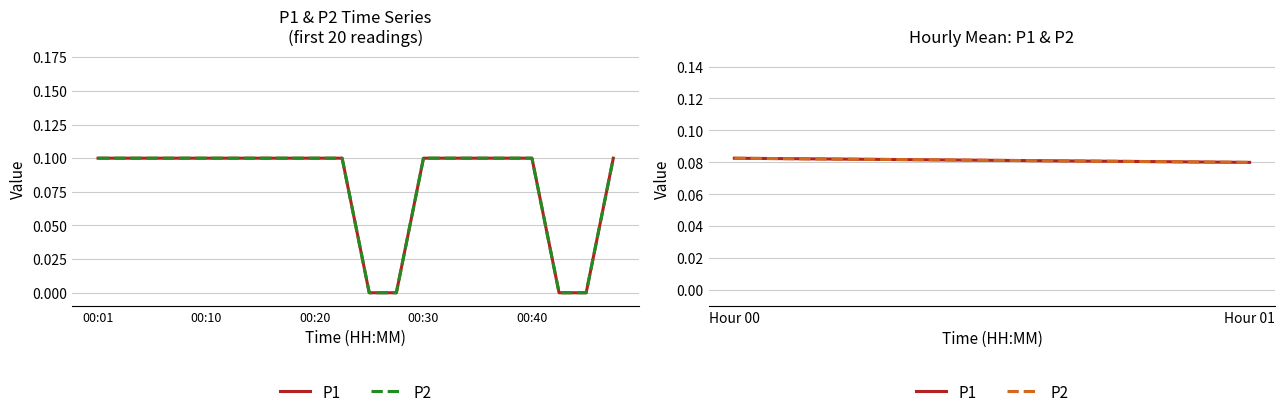

Count the P2 values in the range 0 to 1.

2